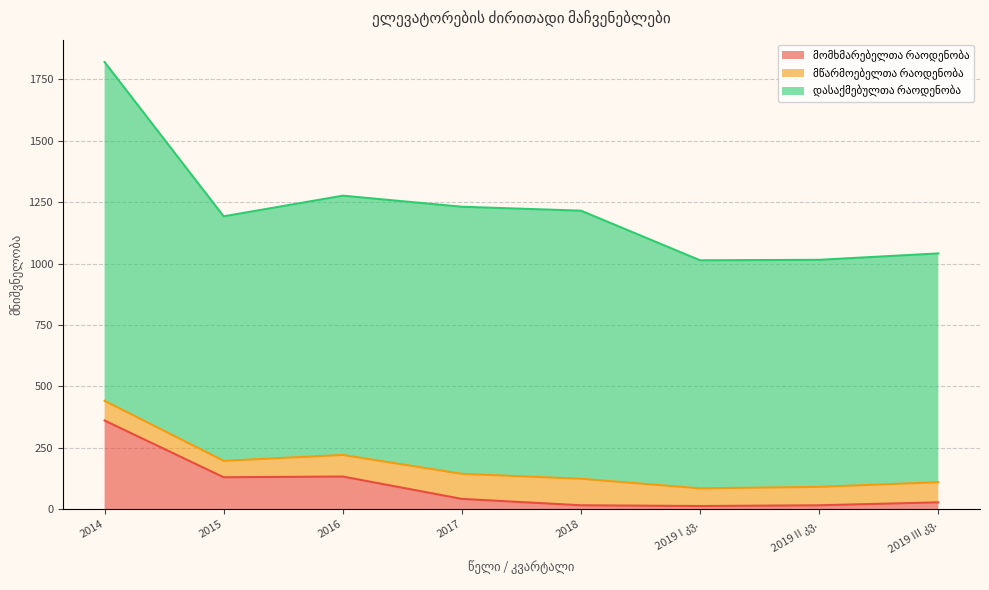

At which category is the sum across all series the highest?

2014